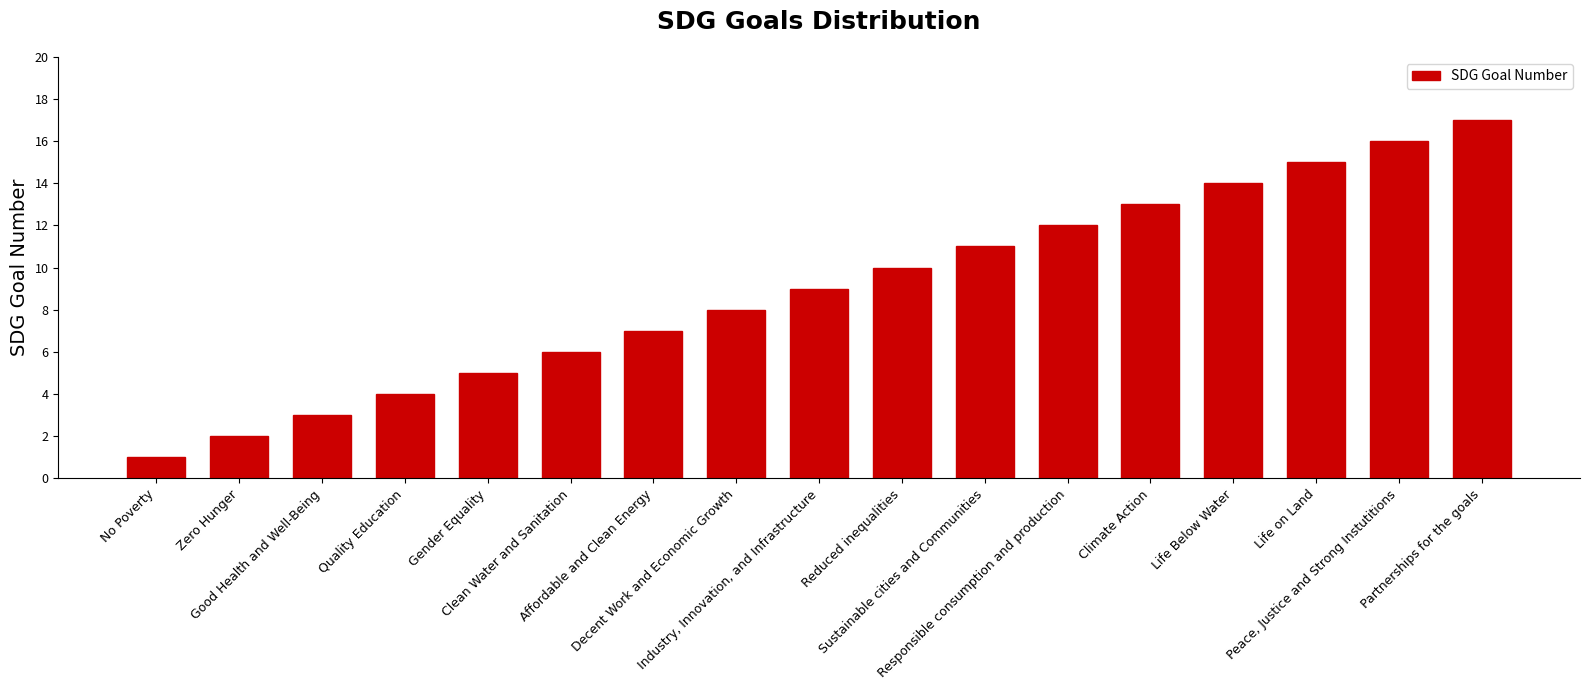

How many data points does each series have?

17